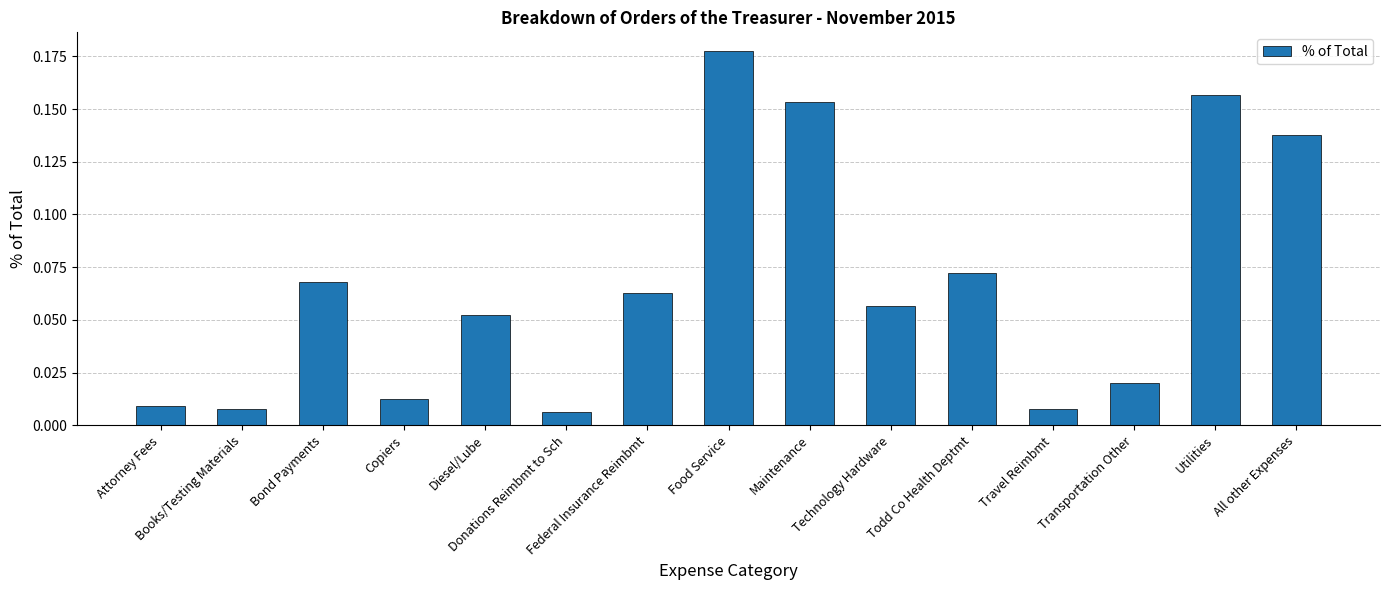

Which has a higher value, Bond Payments or Transportation Other?

Bond Payments